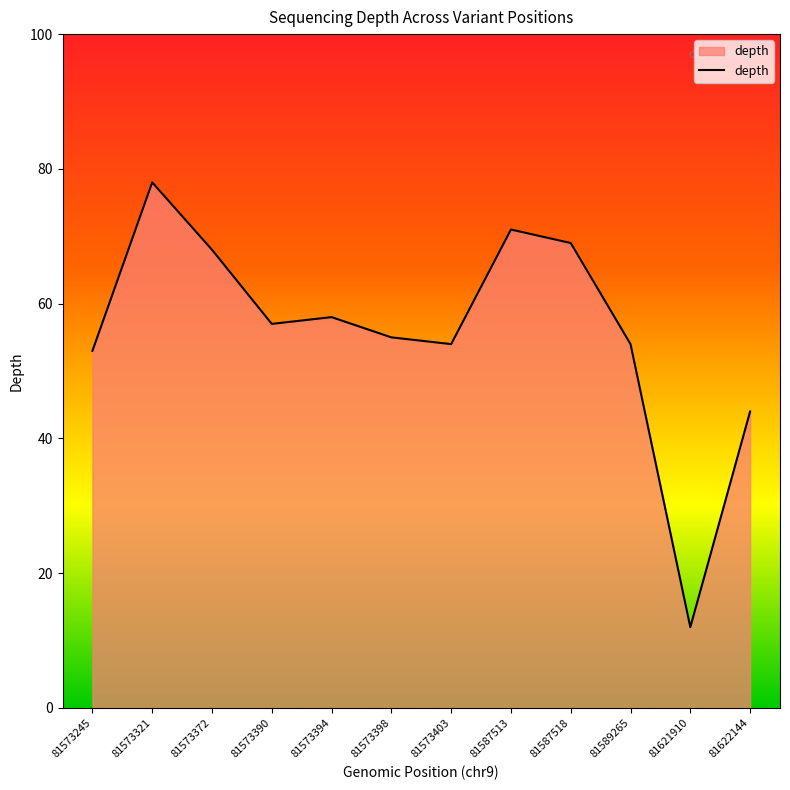

What is the difference between the values at 81622144 and 81587513?

27